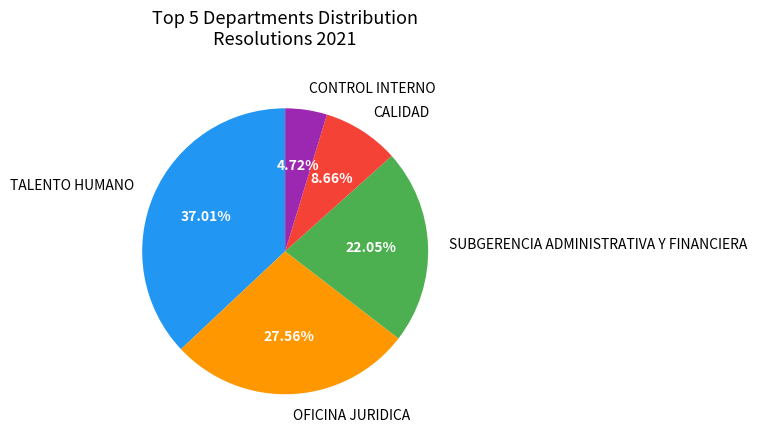

What is the largest slice in the pie chart?

TALENTO HUMANO